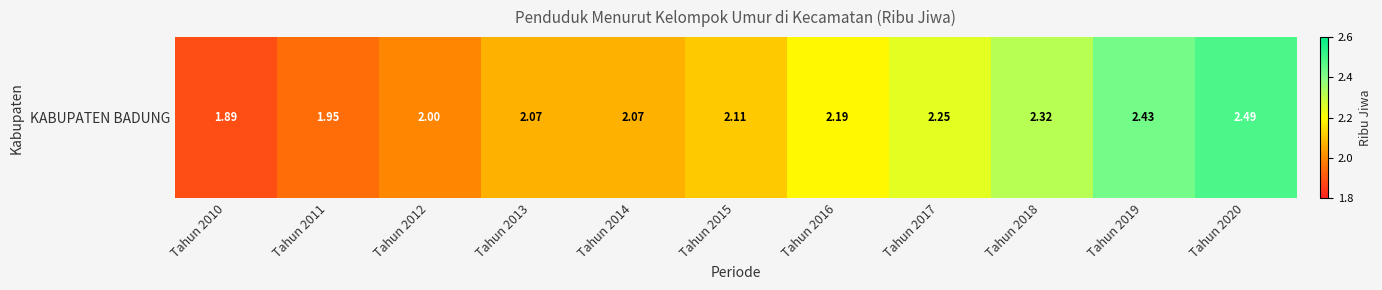

Reading left to right, transcribe all the data shown in this chart.

Tahun 2010=1.9	Tahun 2011=1.9	Tahun 2012=2.0	Tahun 2013=2.1	Tahun 2014=2.1	Tahun 2015=2.1	Tahun 2016=2.2	Tahun 2017=2.2	Tahun 2018=2.3	Tahun 2019=2.4	Tahun 2020=2.5